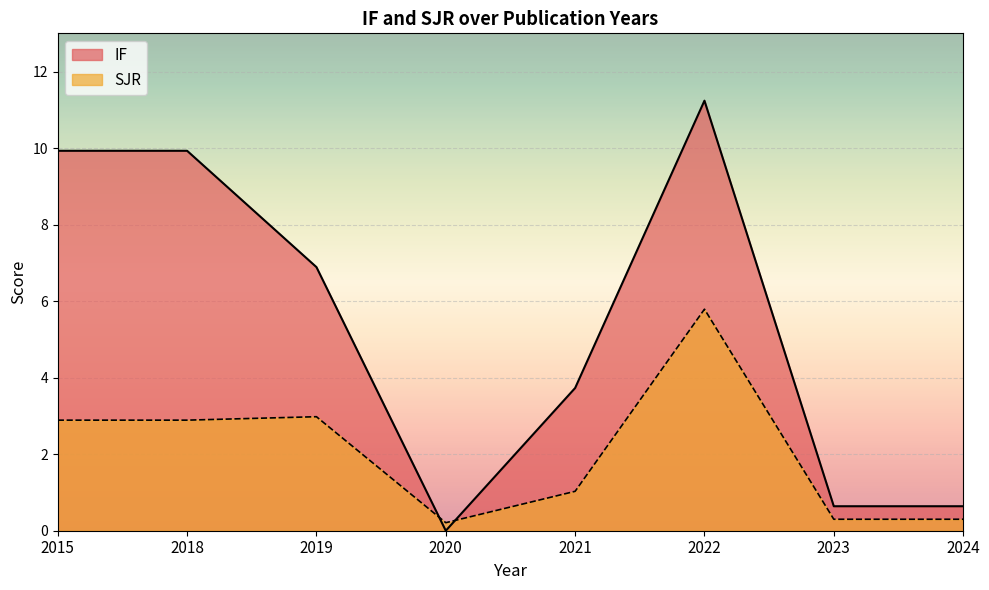

What is the difference between the highest and lowest values at 2024?

0.3